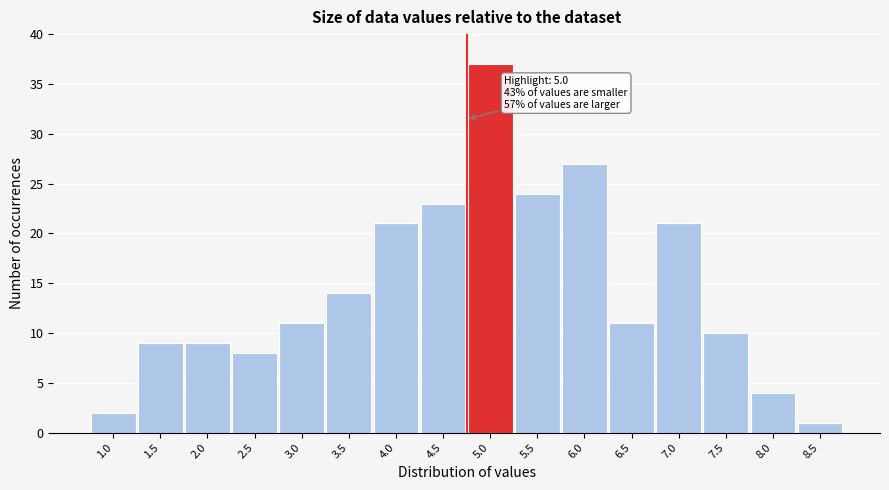

Reading left to right, transcribe all the data shown in this chart.

2	9	9	8	11	14	21	23	37	24	27	11	21	10	4	1